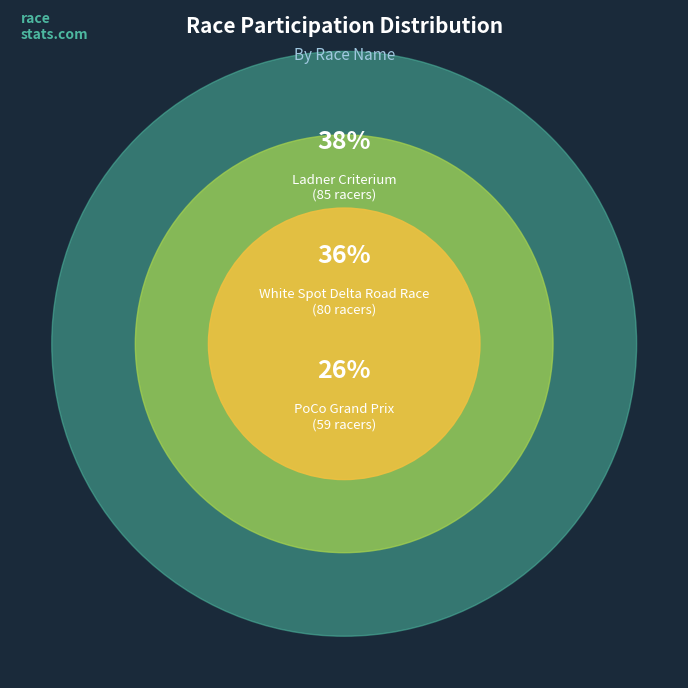

The Ladner Criterium slice represents 38% of the pie. True or false?

True